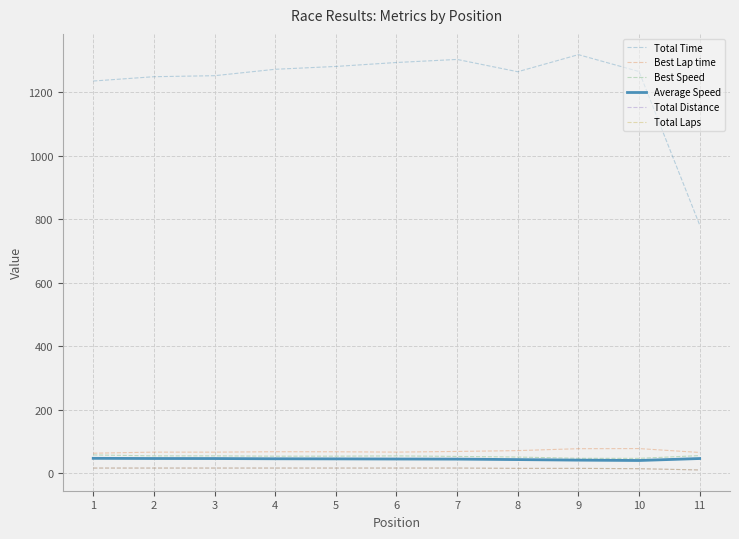

Between 2 and 6, which series saw the biggest shift?

Total Time